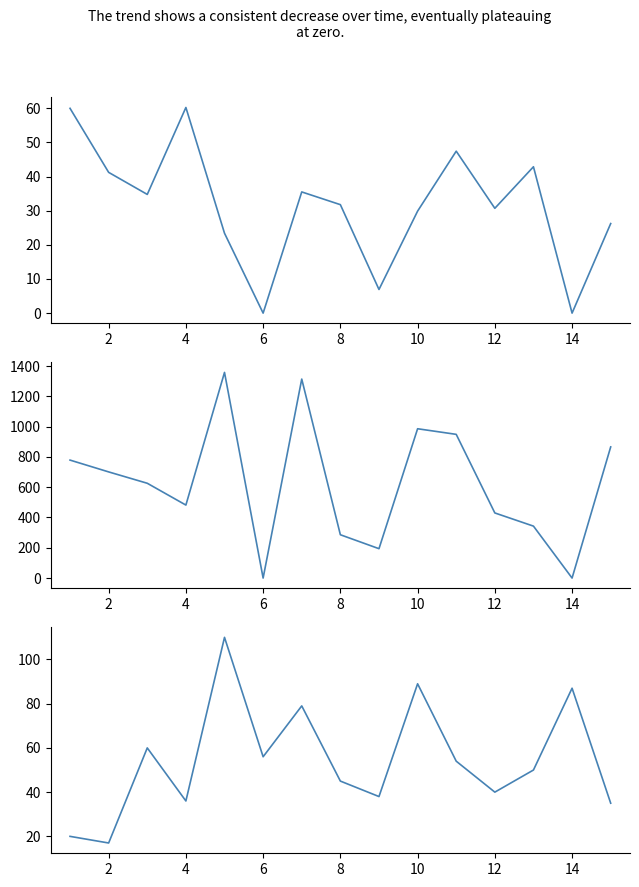

Between 14 and 12, which is larger?

12